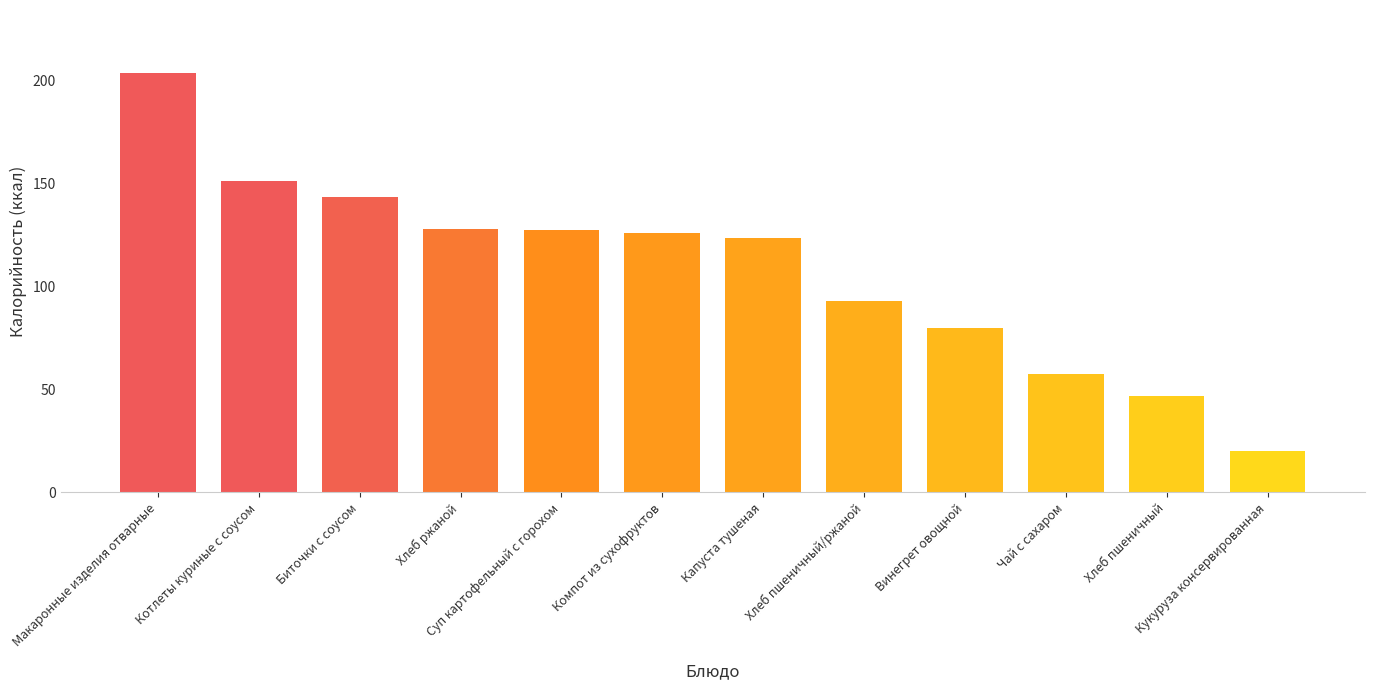

What is the approximate value at Капуста тушеная?

123.5